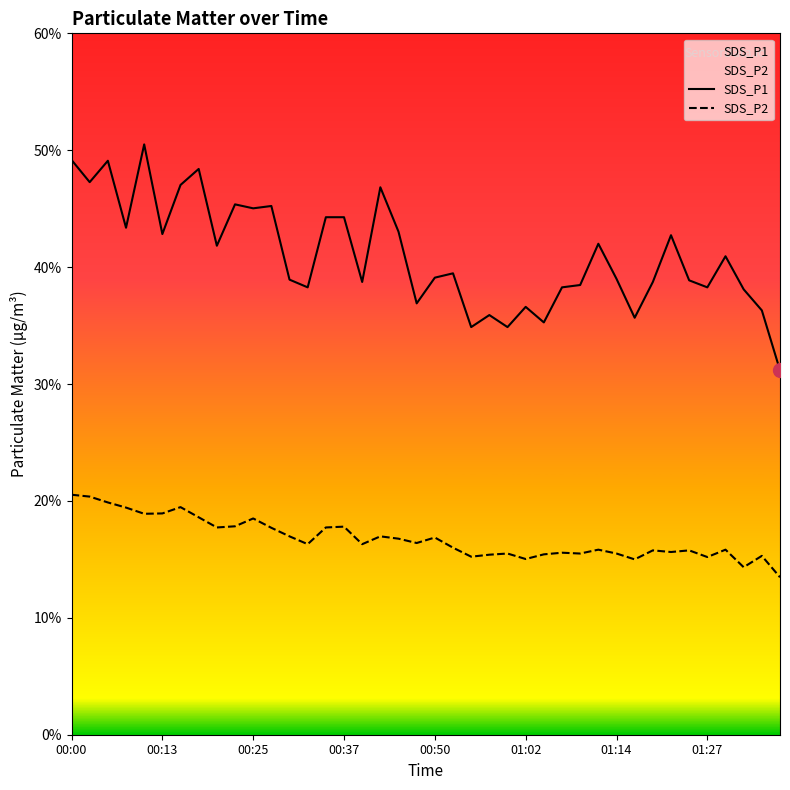

List the series in order of their peak value, highest first.

SDS_P1, SDS_P2